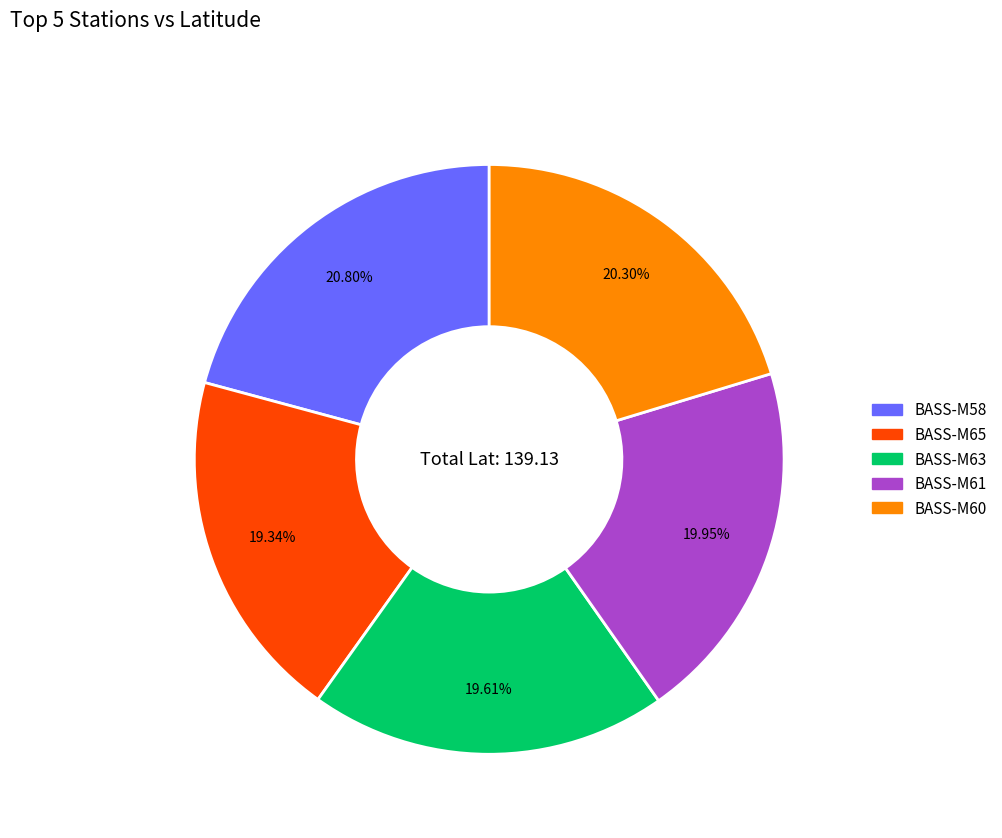

Is the sum of BASS-M63 and BASS-M61 greater than half?

No